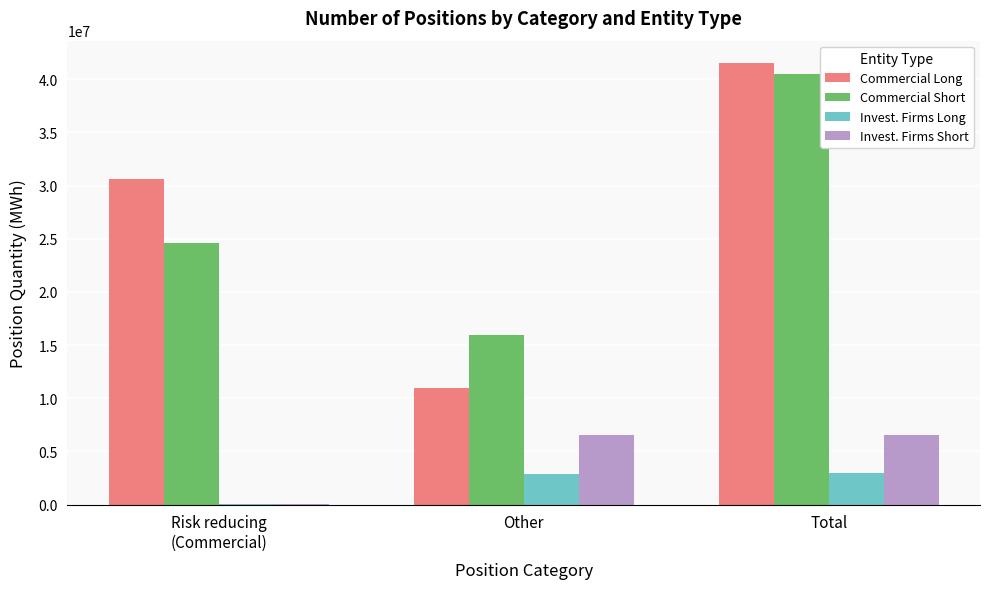

What is the spread (max minus min) of values at Total?

38615266